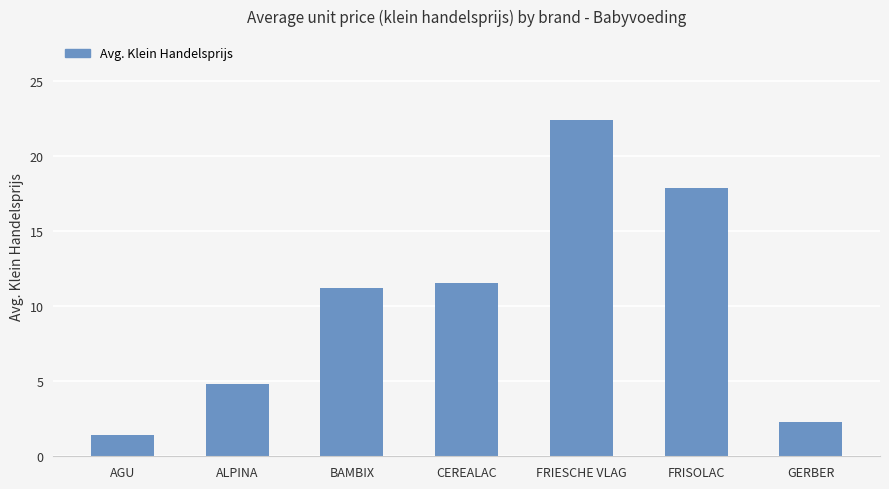

What is the difference between the maximum and minimum values?

21.0